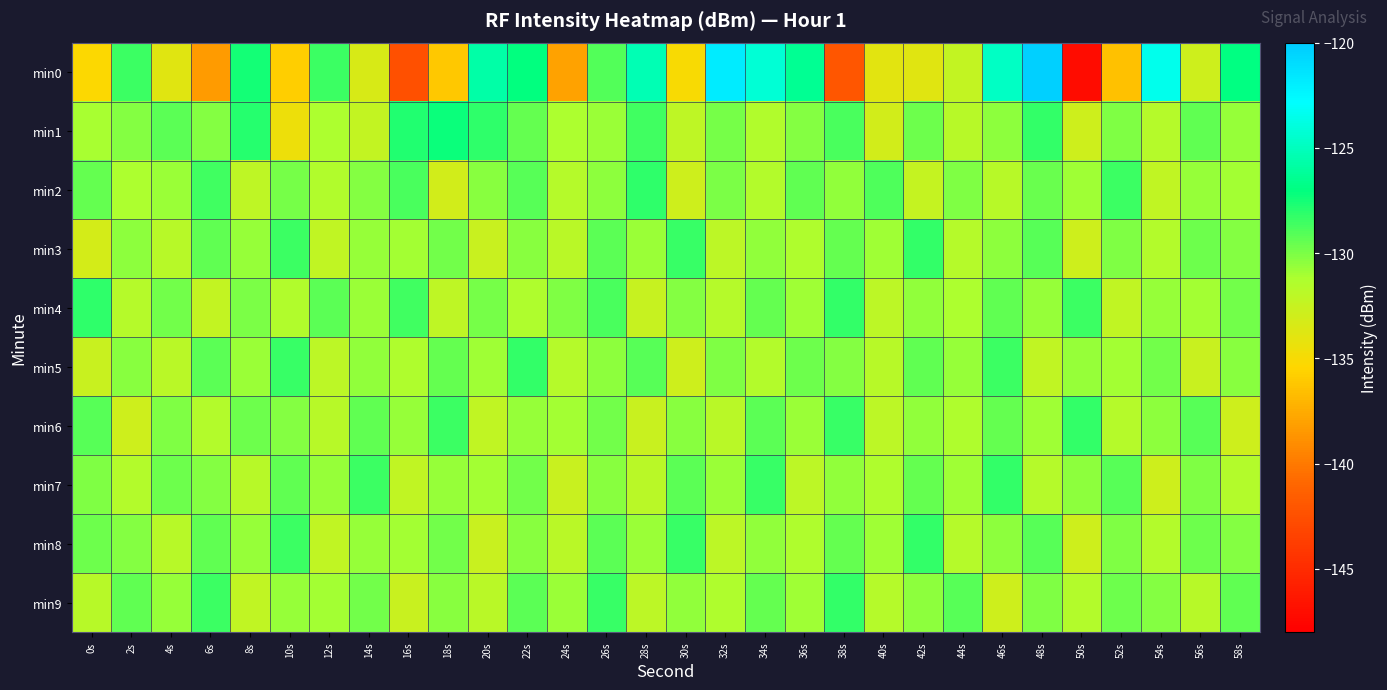

Reading right to left, list all the values displayed in this chart.

min0: 58s=-126.9	56s=-132.9	54s=-123.5	52s=-136.4	50s=-147.1	48s=-120.3	46s=-124.8	44s=-132.3	42s=-133.8	40s=-134.0	38s=-142.1	36s=-126.4	34s=-124.2	32s=-121.8	30s=-135.0	28s=-125.3	26s=-129.0	24s=-138.0	22s=-127.1	20s=-125.8	18s=-136.1	16s=-142.5	14s=-133.4	12s=-128.4	10s=-135.8	8s=-127.5	6s=-138.4	4s=-133.8	2s=-128.5	0s=-135.2
min1: 58s=-130.7	56s=-129.4	54s=-131.6	52s=-130.1	50s=-132.9	48s=-128.3	46s=-130.5	44s=-131.8	42s=-129.7	40s=-133.1	38s=-128.8	36s=-130.2	34s=-131.4	32s=-129.9	30s=-132.1	28s=-128.6	26s=-130.8	24s=-131.2	22s=-129.5	20s=-128.1	18s=-127.3	16s=-127.8	14s=-132.3	12s=-131.3	10s=-134.5	8s=-127.9	6s=-130.2	4s=-129.3	2s=-130.2	0s=-131.1
min2: 58s=-131.0	56s=-130.7	54s=-132.2	52s=-128.5	50s=-130.9	48s=-129.6	46s=-131.8	44s=-130.1	42s=-132.4	40s=-128.9	38s=-130.6	36s=-129.3	34s=-131.5	32s=-130.0	30s=-132.8	28s=-128.2	26s=-130.4	24s=-131.7	22s=-129.1	20s=-130.3	18s=-133.1	16s=-128.8	14s=-130.2	12s=-131.4	10s=-129.9	8s=-132.1	6s=-128.6	4s=-130.8	2s=-131.2	0s=-129.5
min3: 58s=-130.2	56s=-129.7	54s=-131.5	52s=-130.1	50s=-132.8	48s=-129.1	46s=-130.4	44s=-131.7	42s=-128.3	40s=-130.9	38s=-129.5	36s=-131.3	34s=-130.6	32s=-132.0	30s=-128.4	28s=-130.8	26s=-129.2	24s=-131.9	22s=-130.3	20s=-132.6	18s=-129.8	16s=-131.0	14s=-130.7	12s=-132.2	10s=-128.5	8s=-130.7	6s=-129.4	4s=-131.8	2s=-130.5	0s=-133.2
min4: 58s=-129.8	56s=-131.0	54s=-130.7	52s=-132.2	50s=-128.5	48s=-130.7	46s=-129.4	44s=-131.2	42s=-130.6	40s=-132.0	38s=-128.3	36s=-130.9	34s=-129.5	32s=-131.7	30s=-130.2	28s=-132.5	26s=-128.8	24s=-130.1	22s=-131.3	20s=-129.9	18s=-132.1	16s=-128.6	14s=-130.8	12s=-129.2	10s=-131.4	8s=-130.0	6s=-132.3	4s=-129.8	2s=-131.6	0s=-128.1
min5: 58s=-130.3	56s=-132.6	54s=-129.8	52s=-131.0	50s=-130.7	48s=-132.2	46s=-128.5	44s=-130.7	42s=-129.4	40s=-131.8	38s=-130.2	36s=-129.7	34s=-131.5	32s=-130.1	30s=-132.8	28s=-129.1	26s=-130.4	24s=-131.7	22s=-128.3	20s=-130.9	18s=-129.5	16s=-131.3	14s=-130.6	12s=-132.0	10s=-128.4	8s=-130.8	6s=-129.2	4s=-131.9	2s=-130.3	0s=-132.6
min6: 58s=-132.8	56s=-129.1	54s=-130.4	52s=-131.7	50s=-128.3	48s=-130.9	46s=-129.5	44s=-131.3	42s=-130.6	40s=-132.0	38s=-128.4	36s=-130.8	34s=-129.2	32s=-131.9	30s=-130.3	28s=-132.6	26s=-129.8	24s=-131.0	22s=-130.7	20s=-132.2	18s=-128.5	16s=-130.7	14s=-129.4	12s=-131.8	10s=-130.2	8s=-129.7	6s=-131.5	4s=-130.1	2s=-132.8	0s=-129.1
min7: 58s=-131.5	56s=-130.1	54s=-132.8	52s=-129.1	50s=-130.4	48s=-131.7	46s=-128.3	44s=-130.9	42s=-129.5	40s=-131.3	38s=-130.6	36s=-132.0	34s=-128.4	32s=-130.8	30s=-129.2	28s=-131.9	26s=-130.3	24s=-132.6	22s=-129.8	20s=-131.0	18s=-130.7	16s=-132.2	14s=-128.5	12s=-130.7	10s=-129.4	8s=-131.8	6s=-130.2	4s=-129.7	2s=-131.5	0s=-130.1
min8: 58s=-130.2	56s=-129.7	54s=-131.5	52s=-130.1	50s=-132.8	48s=-129.1	46s=-130.4	44s=-131.7	42s=-128.3	40s=-130.9	38s=-129.5	36s=-131.3	34s=-130.6	32s=-132.0	30s=-128.4	28s=-130.8	26s=-129.2	24s=-131.9	22s=-130.3	20s=-132.6	18s=-129.8	16s=-131.0	14s=-130.7	12s=-132.2	10s=-128.5	8s=-130.7	6s=-129.4	4s=-131.8	2s=-130.2	0s=-129.7
min9: 58s=-129.4	56s=-131.8	54s=-130.2	52s=-129.7	50s=-131.5	48s=-130.1	46s=-132.8	44s=-129.1	42s=-130.4	40s=-131.7	38s=-128.3	36s=-130.9	34s=-129.5	32s=-131.3	30s=-130.6	28s=-132.0	26s=-128.4	24s=-130.8	22s=-129.2	20s=-131.9	18s=-130.3	16s=-132.6	14s=-129.8	12s=-131.0	10s=-130.7	8s=-132.2	6s=-128.5	4s=-130.7	2s=-129.4	0s=-131.8